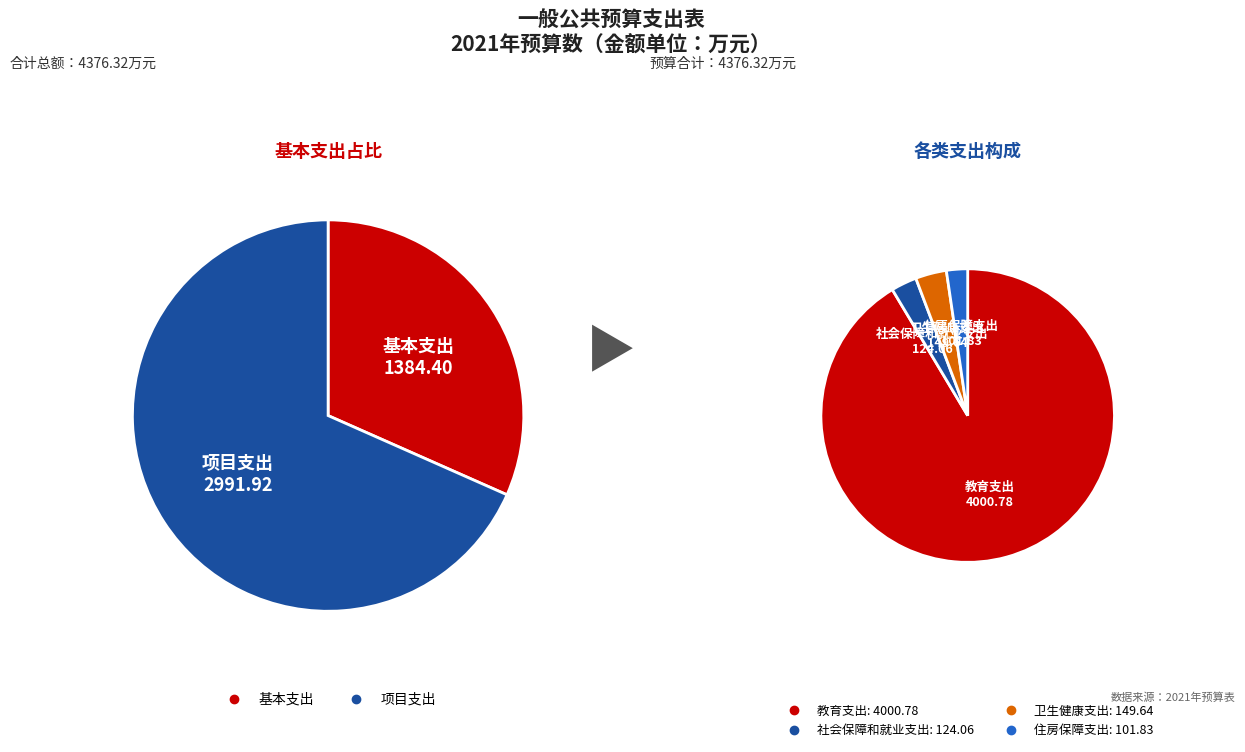

The 卫生健康支出 slice represents 3% of the pie. True or false?

True